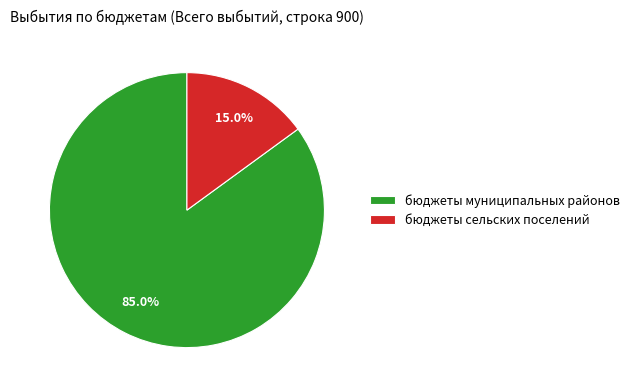

How many segments does this pie chart have?

2